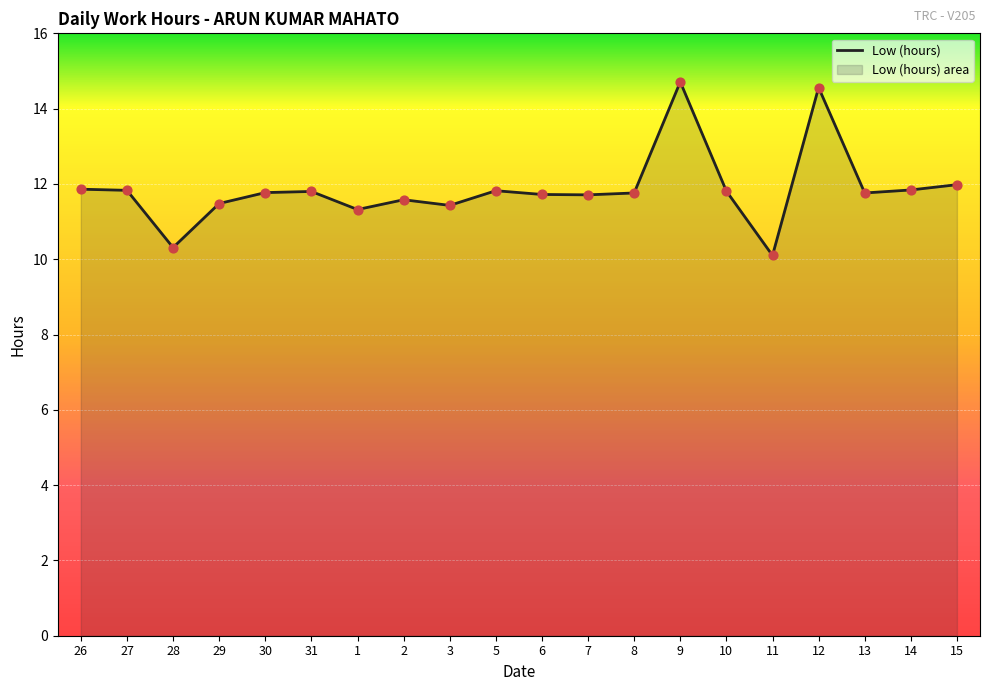

Between 10 and 9, which is larger?

9